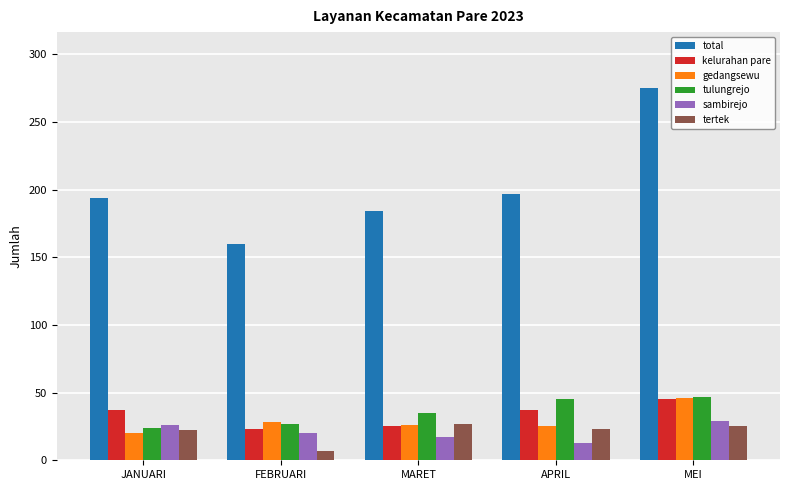

Which series has the largest range (max minus min)?

total